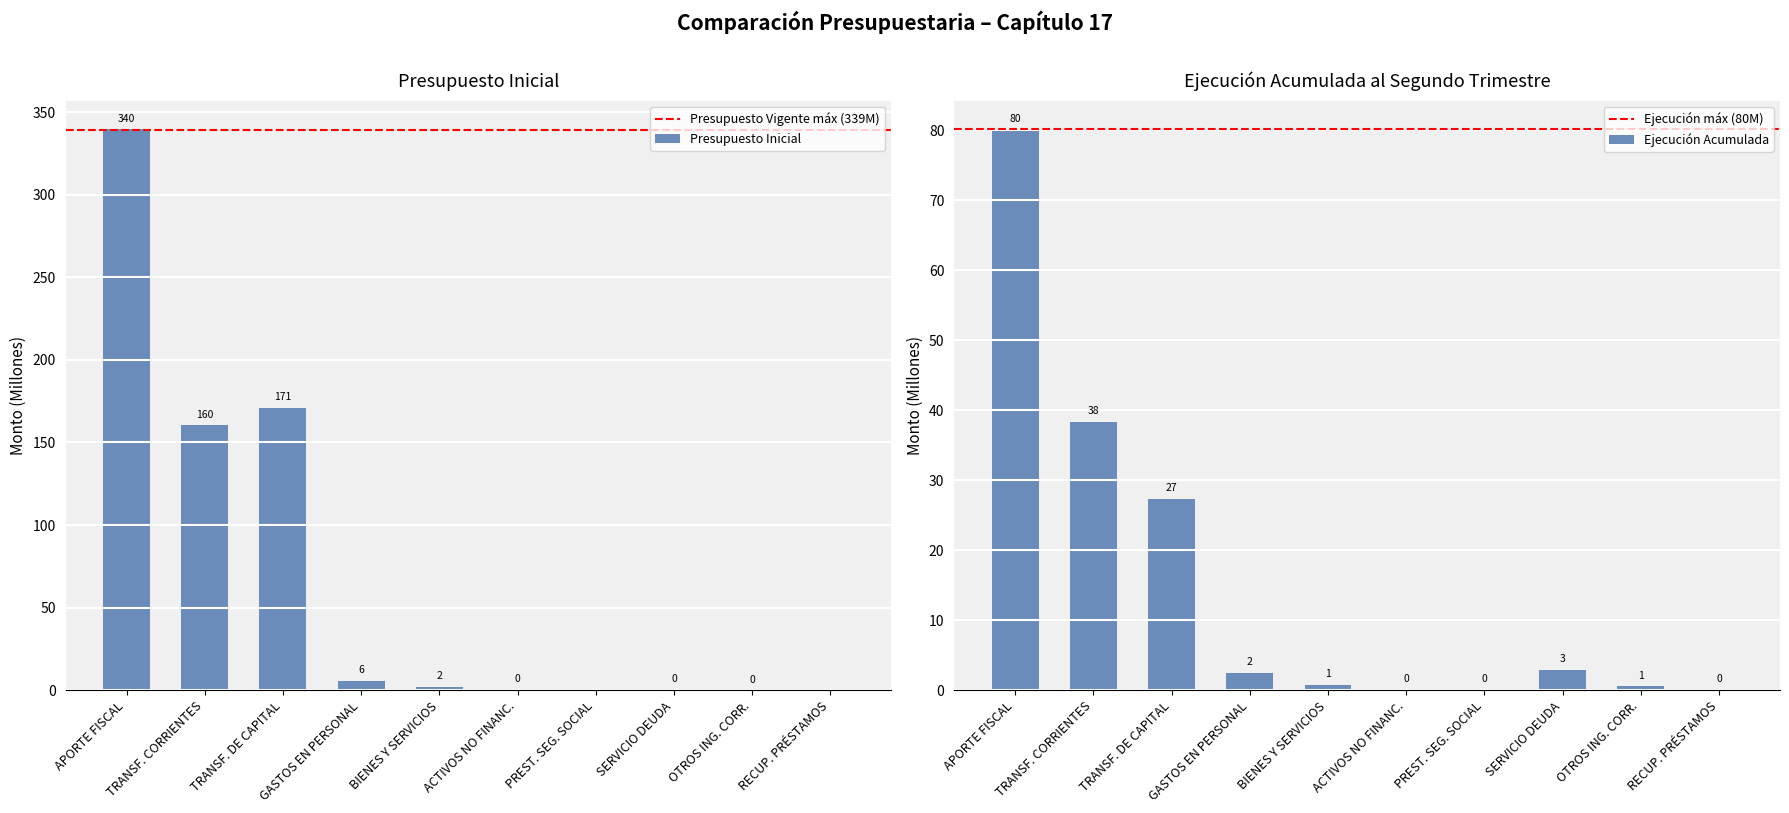

How many bars are there in total?

20